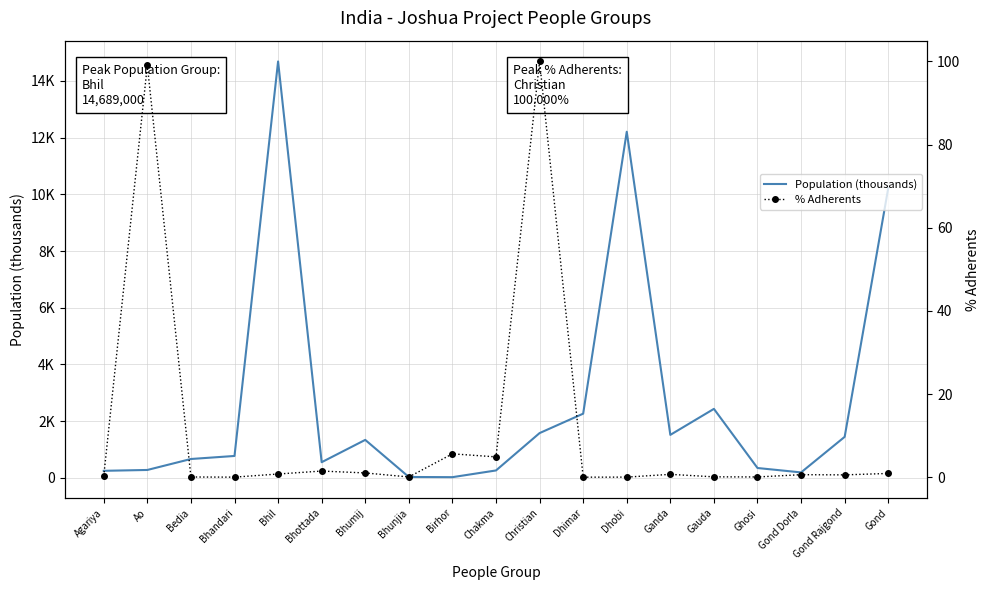

True or false: Population (thousands) and % Adherents cross at least once.

False